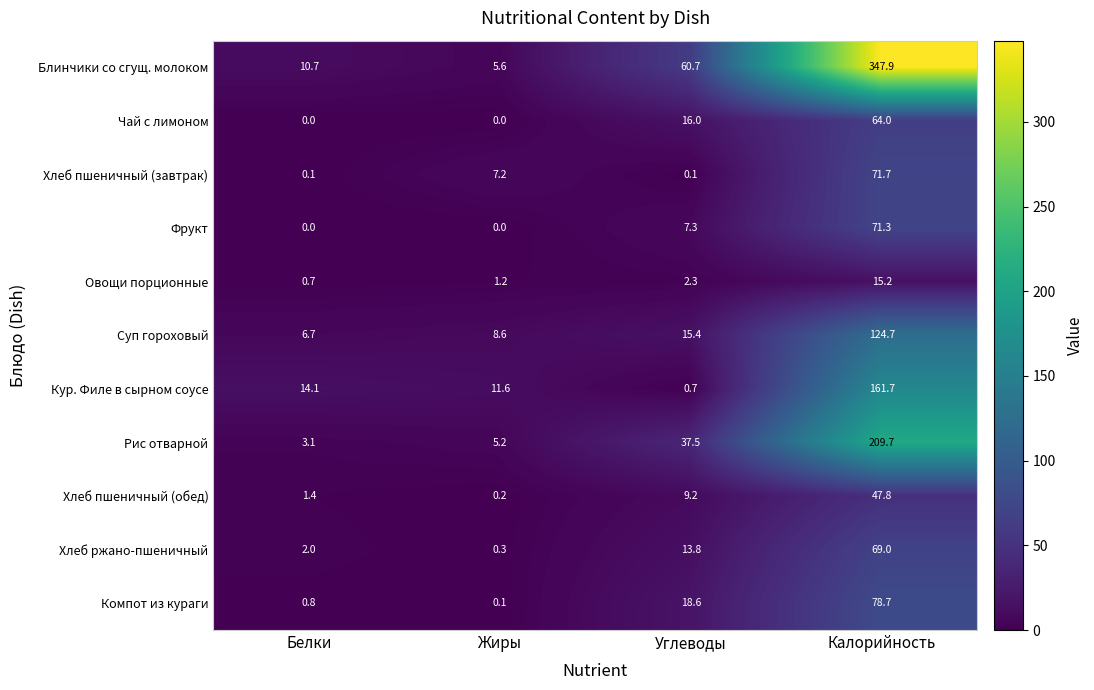

What is the sum of all Блинчики со сгущ. молоком values?

424.9